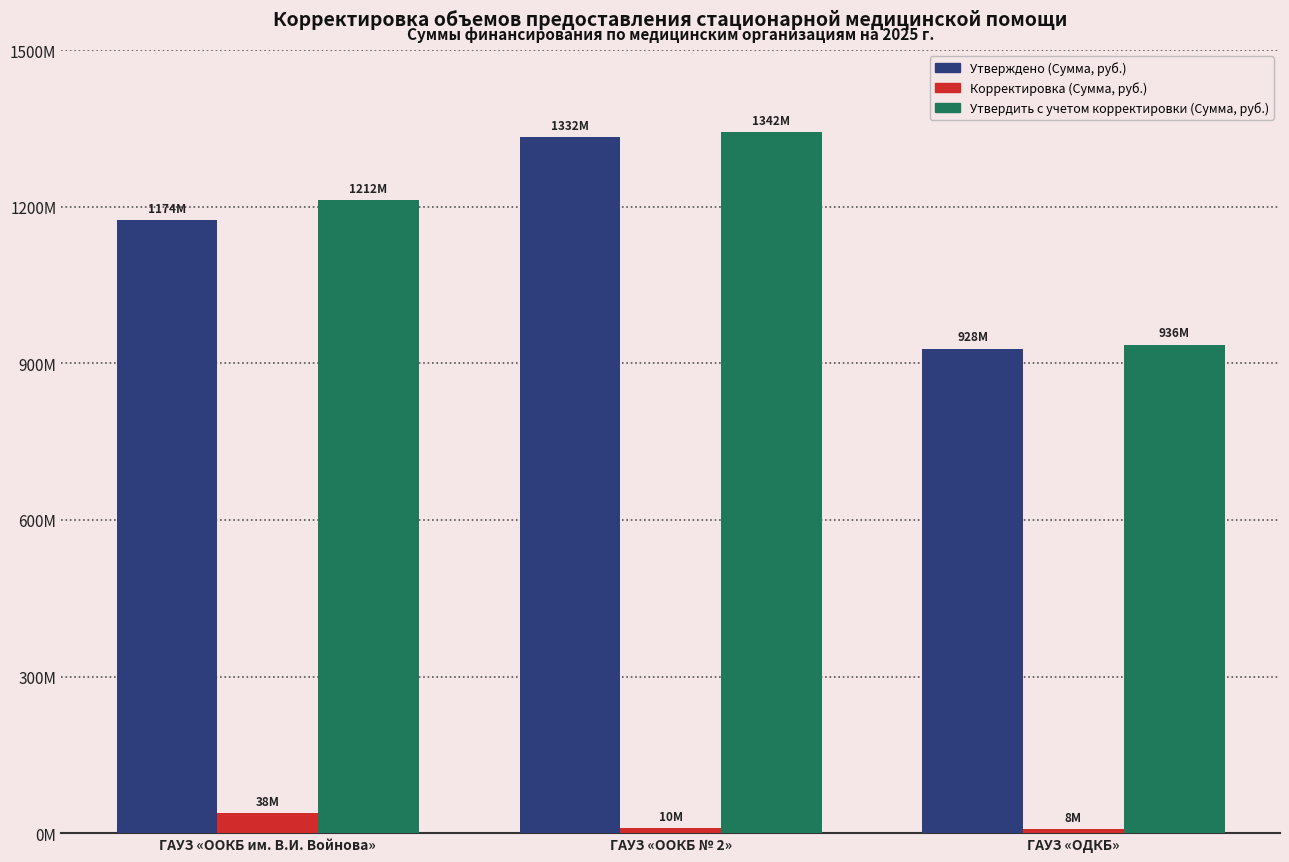

What is the label of the 2nd bar from the left?

ГАУЗ «OOКБ № 2»